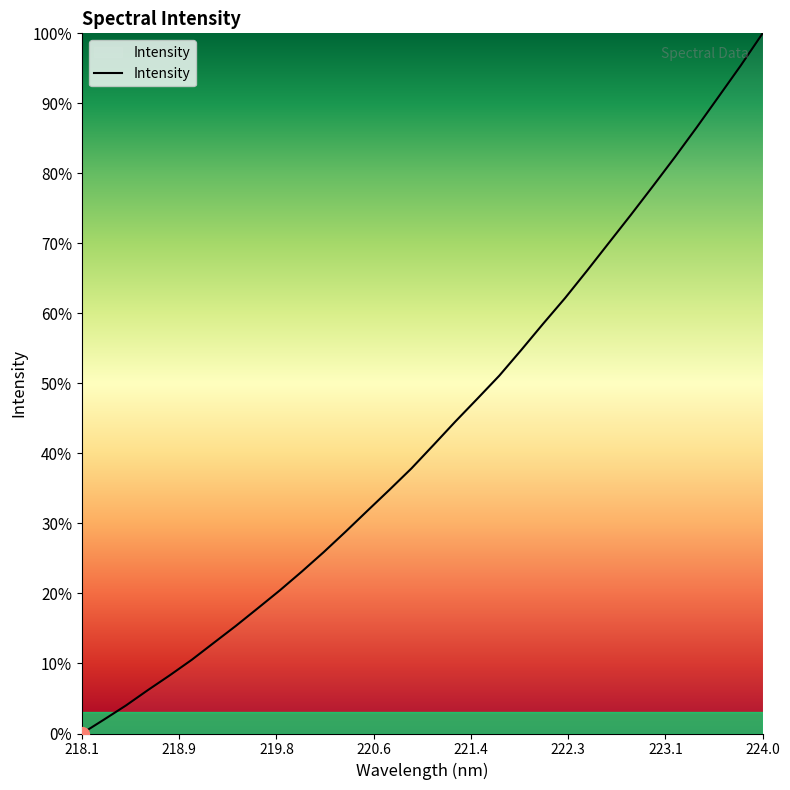

What is the maximum value shown in the chart?

100.0